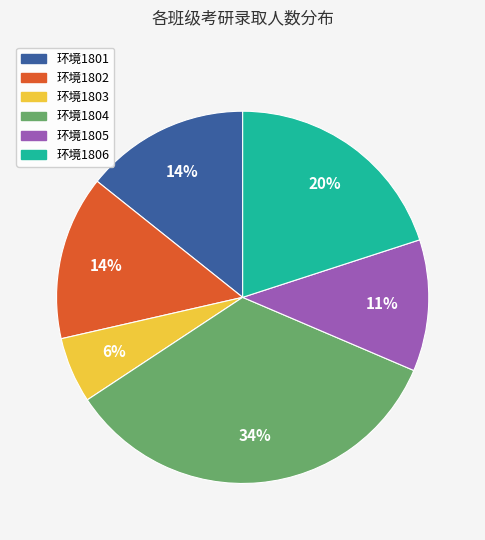

Count the number of slices in the pie.

6